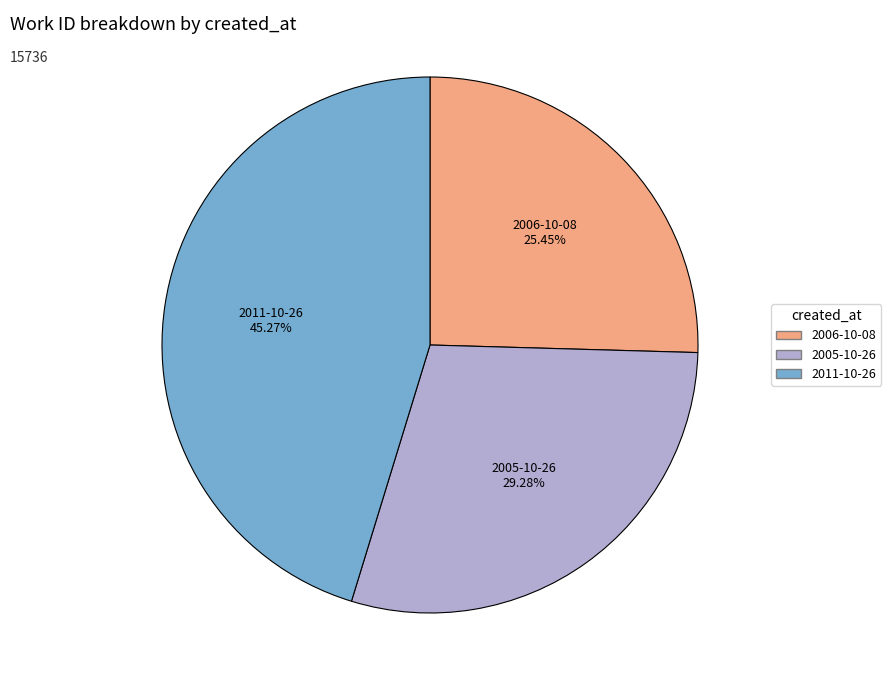

Rank the categories by value from highest to lowest.

2011-10-26, 2005-10-26, 2006-10-08